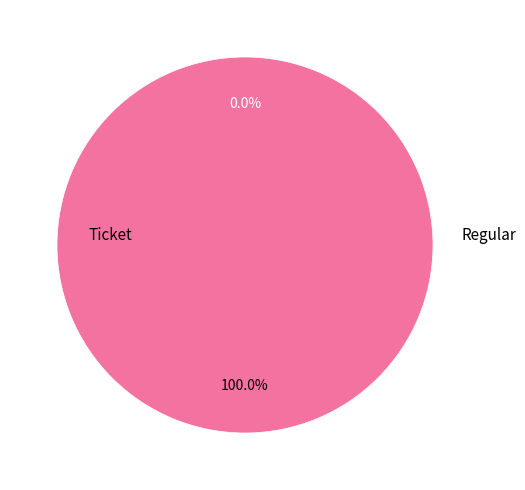

What is the largest slice in the pie chart?

Regular